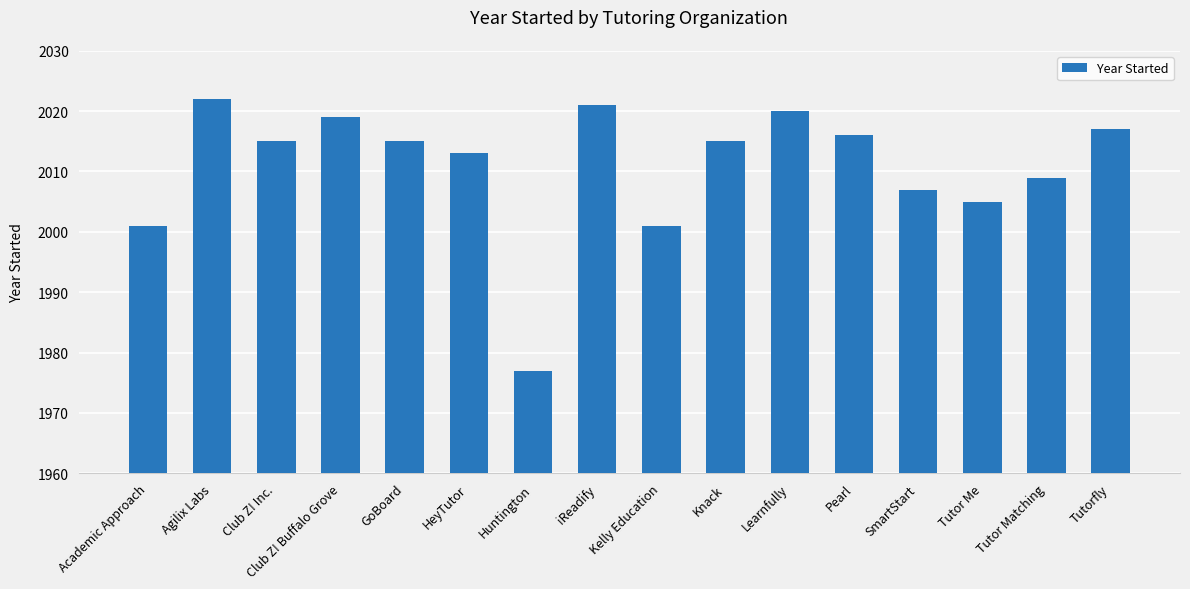

What is the sum of all values?

32173